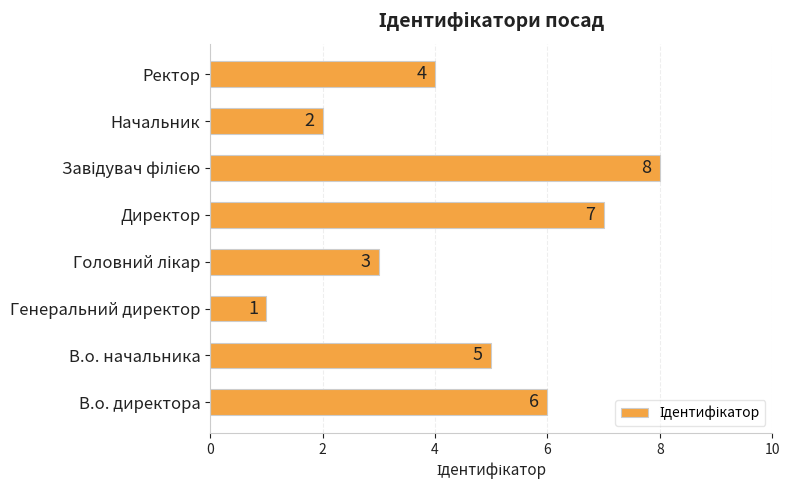

How many data points are less than 5?

4